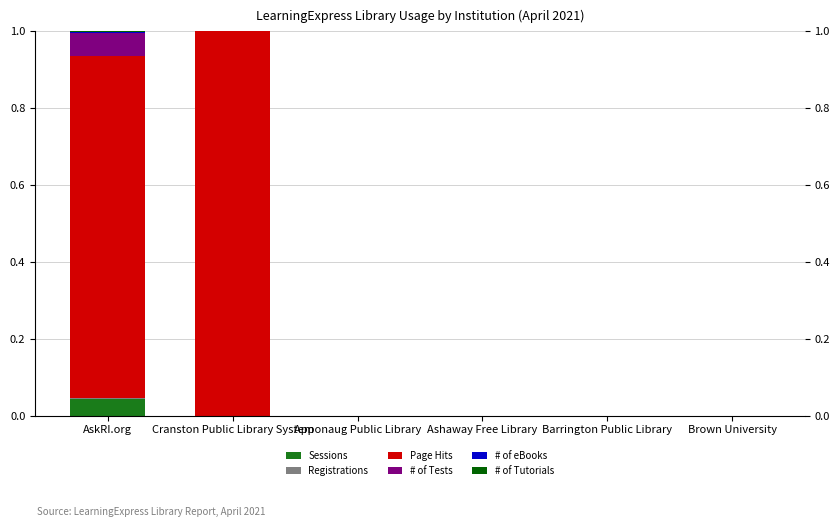

How many series are shown in this chart?

6